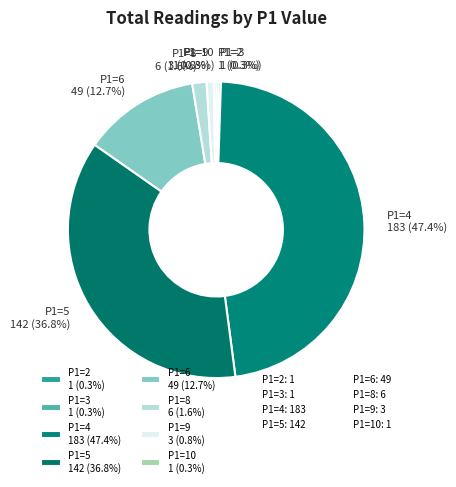

Is the sum of P1=6 49 (12.7%) and P1=9 3 (0.8%) greater than half?

No